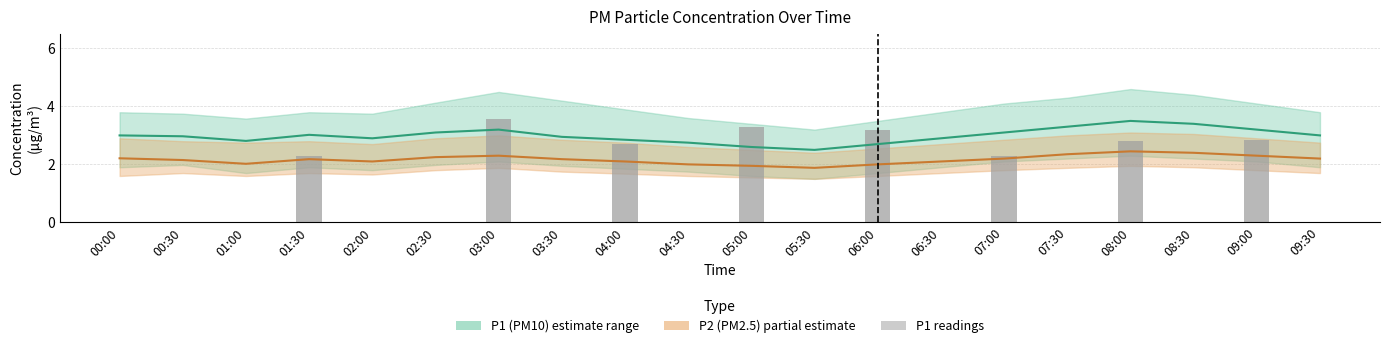

What is the value of the P2_upper bar at the 2nd from the left?

2.8